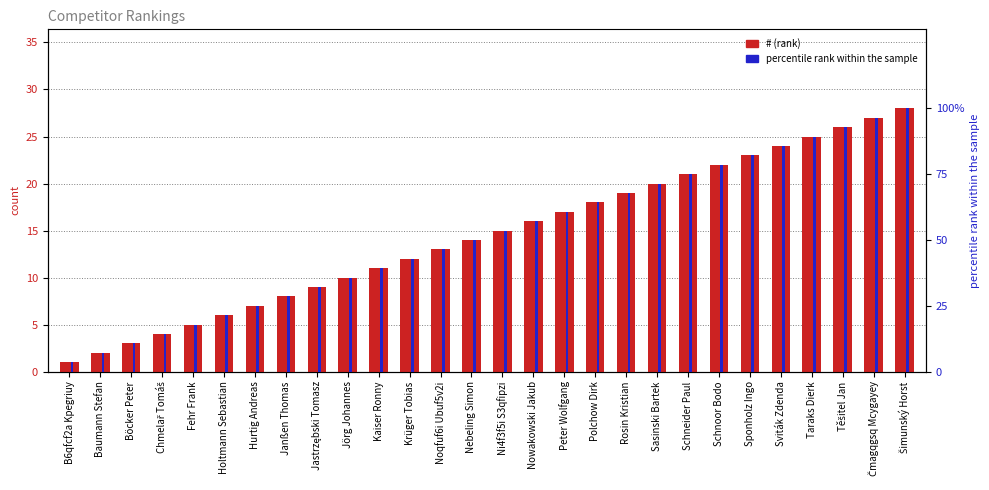

What is the sum of all percentile rank values?

1450.0